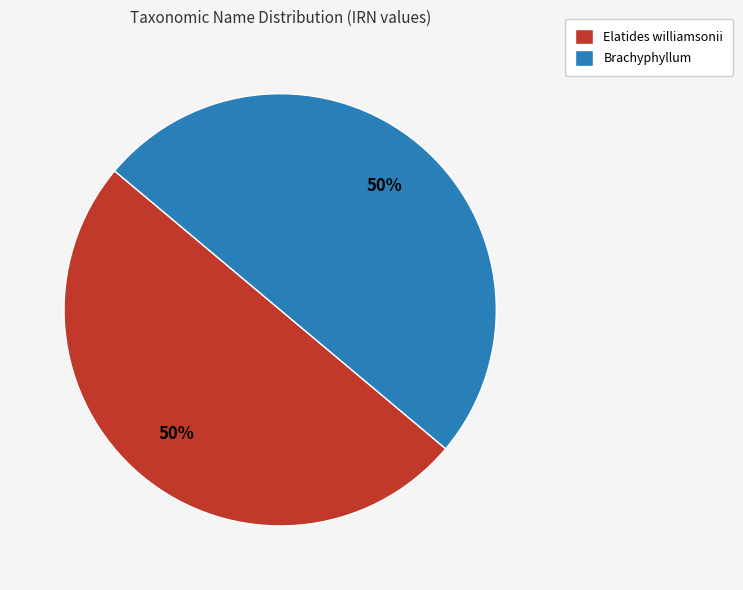

Is it true that Elatides williamsonii is 50% of the pie?

True